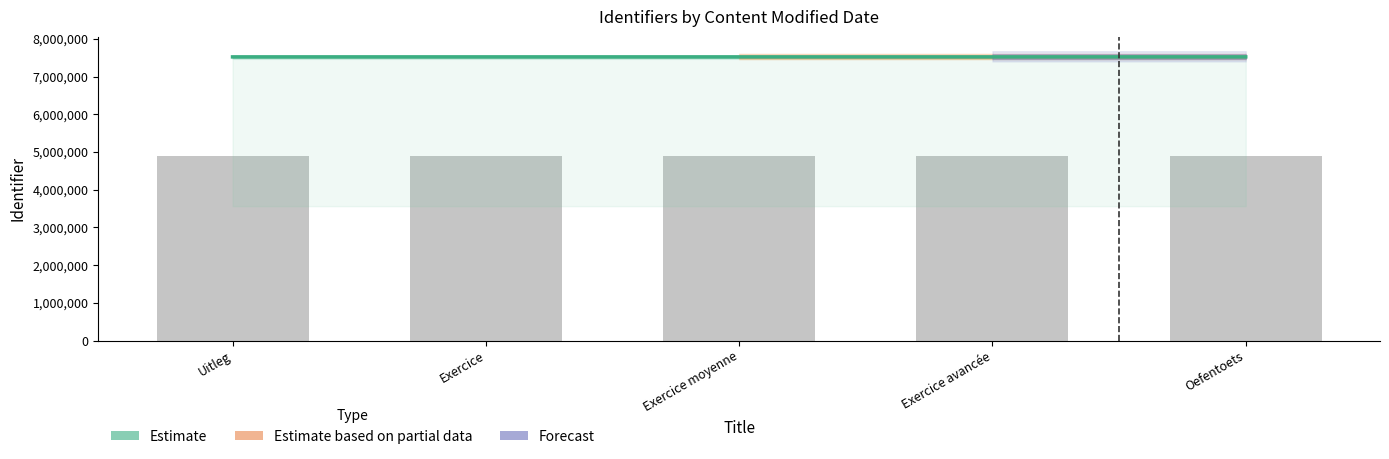

What position from the right is Uitleg?

5